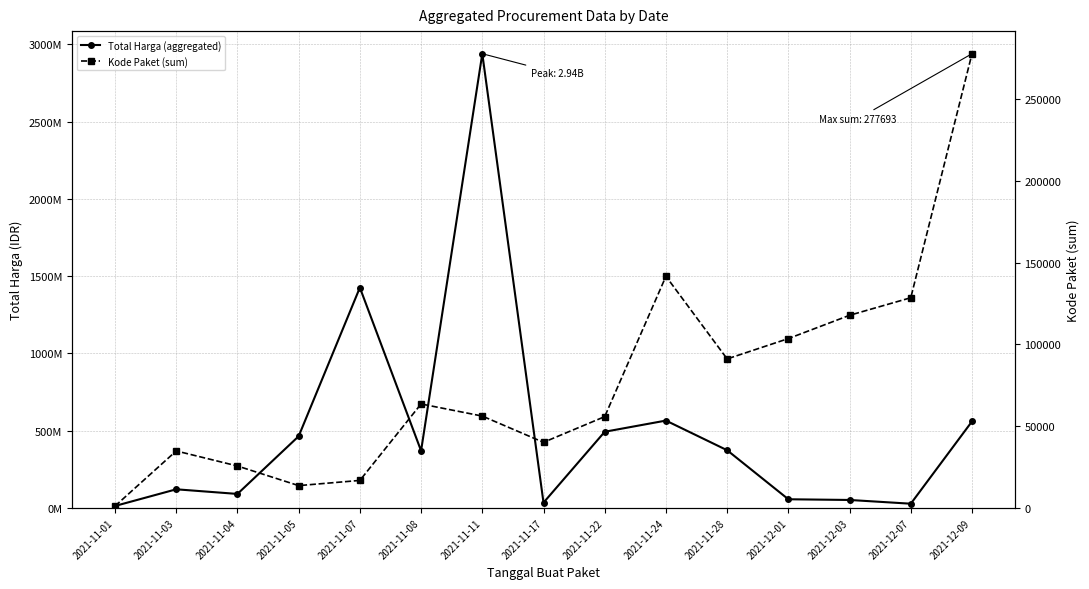

True or false: Kode Paket (sum) has a value of 117783 at 2021-12-03.

True